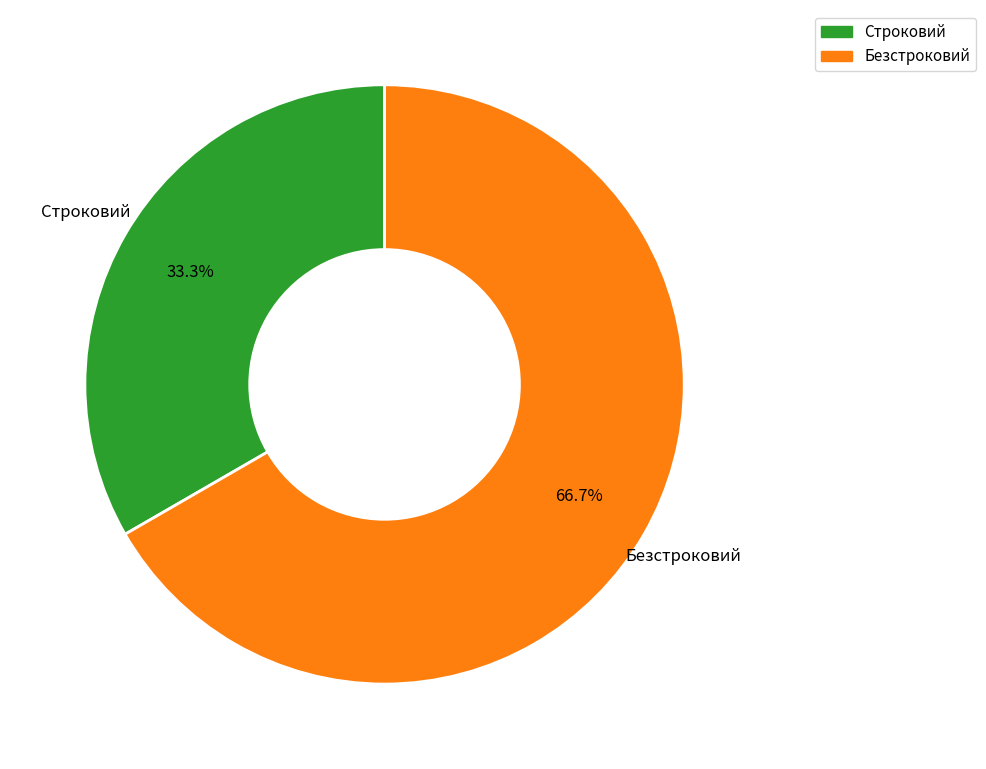

Which category has the biggest portion of the pie?

Безстроковий